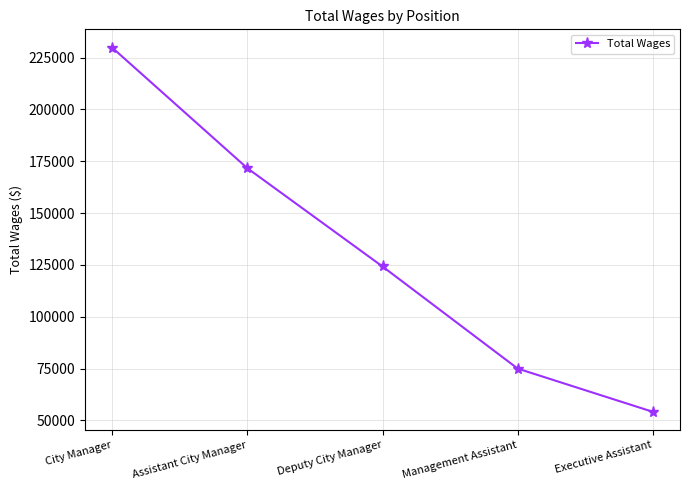

What is the label of the 5th point from the right?

City Manager